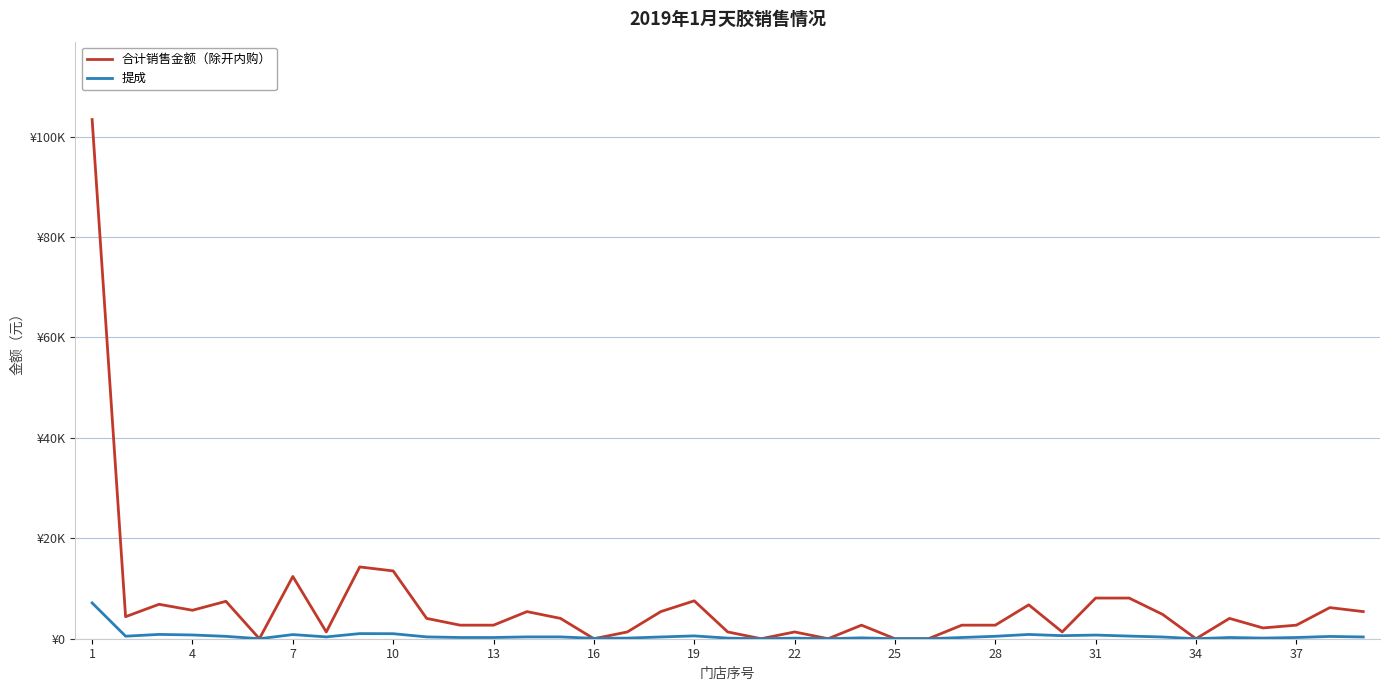

What is the sum of all 合计销售金额（除开内购） values?

262964.0